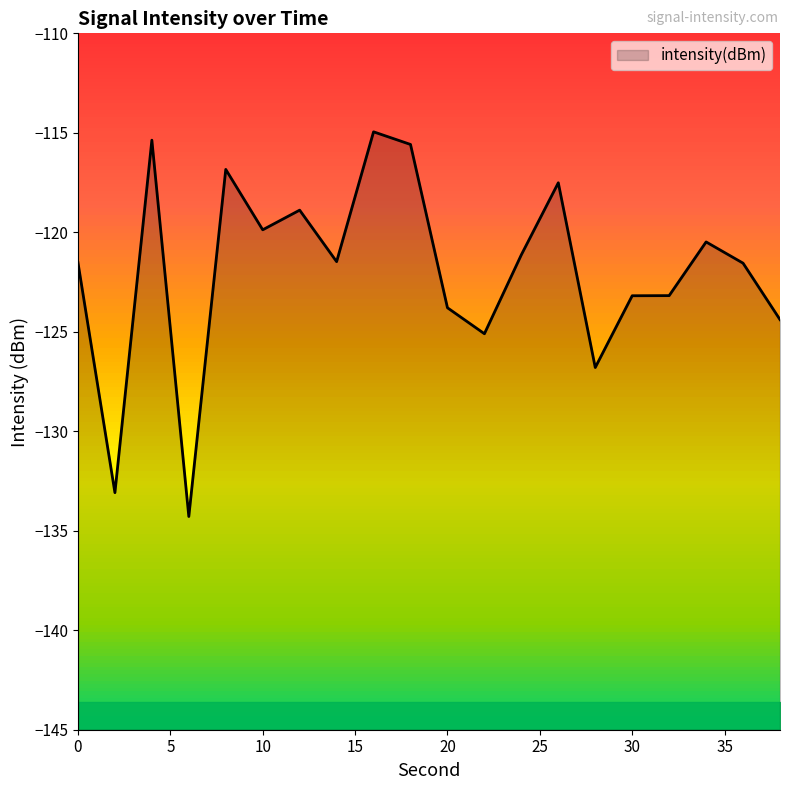

List the labels in order of value, largest first.

16, 4, 18, 8, 26, 12, 10, 34, 24, 14, 0, 36, 32, 30, 20, 38, 22, 28, 2, 6